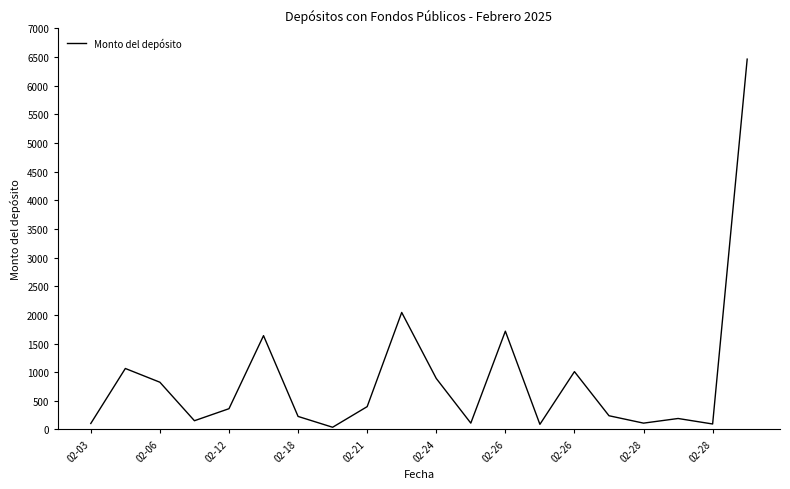

Does the chart display data point markers on the line(s)?

No